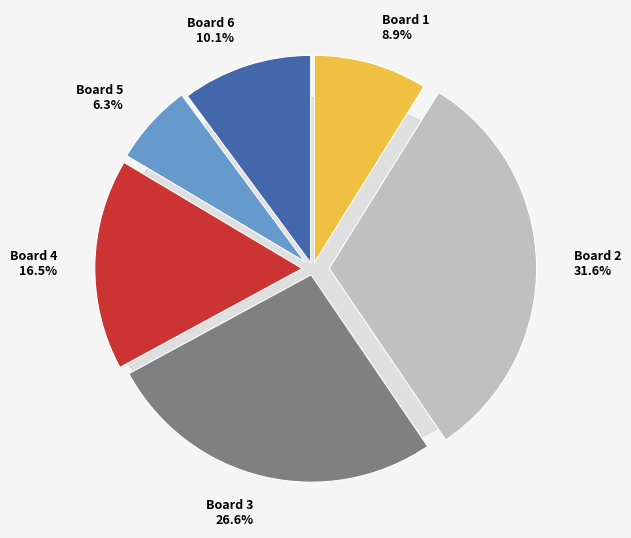

To the nearest percent, what is the difference between the Board 2 and Board 6 slice percentages?

22%